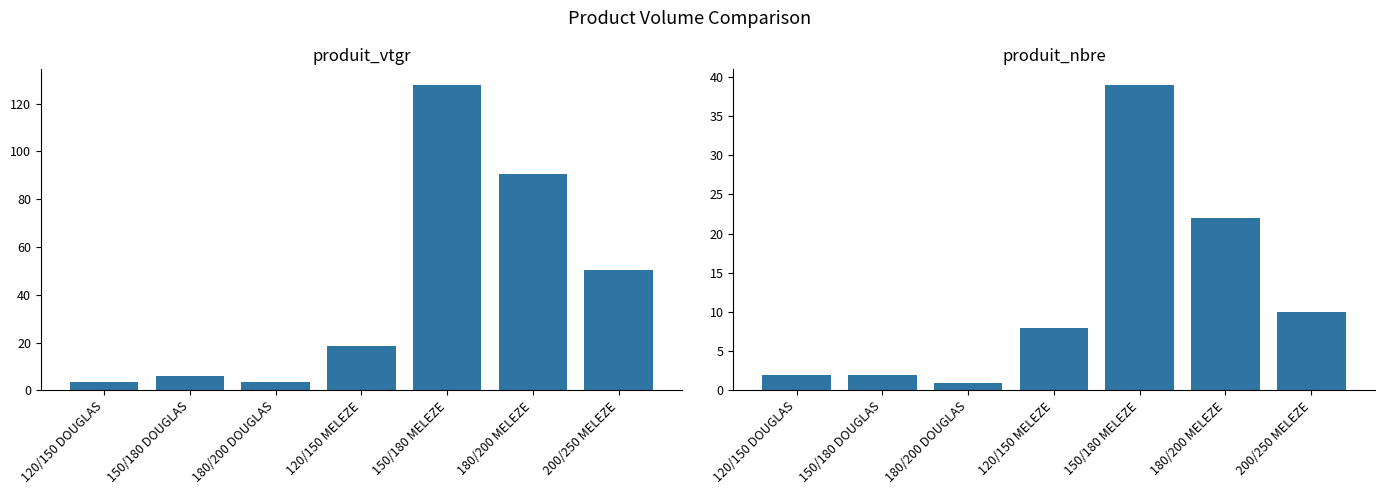

How many series are shown in this chart?

2